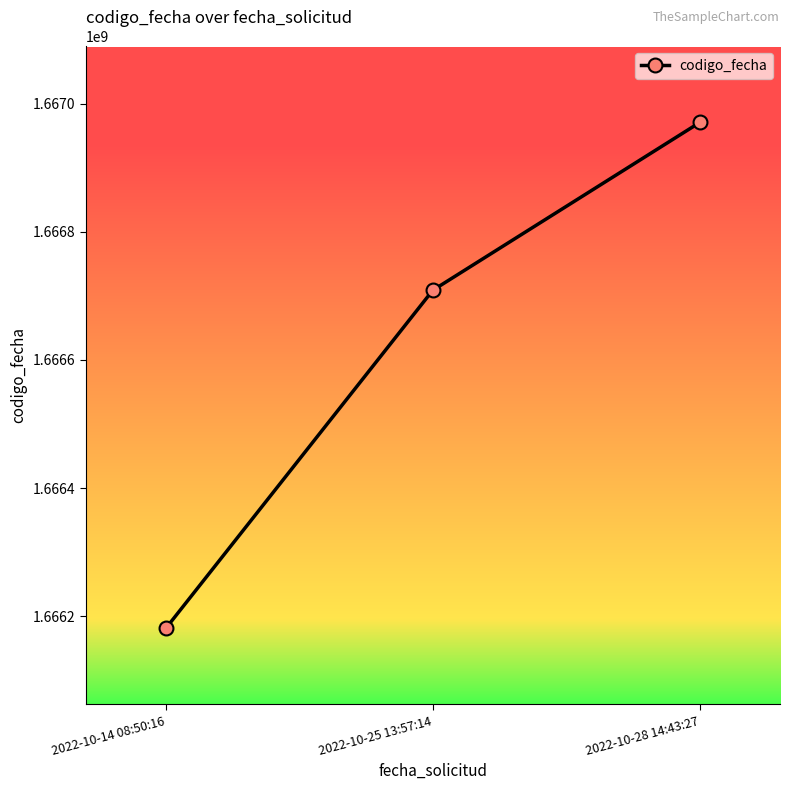

Reading right to left, list all the values displayed in this chart.

2022-10-28 14:43:27=1666970543	2022-10-25 13:57:14=1666708640	2022-10-14 08:50:16=1666180934